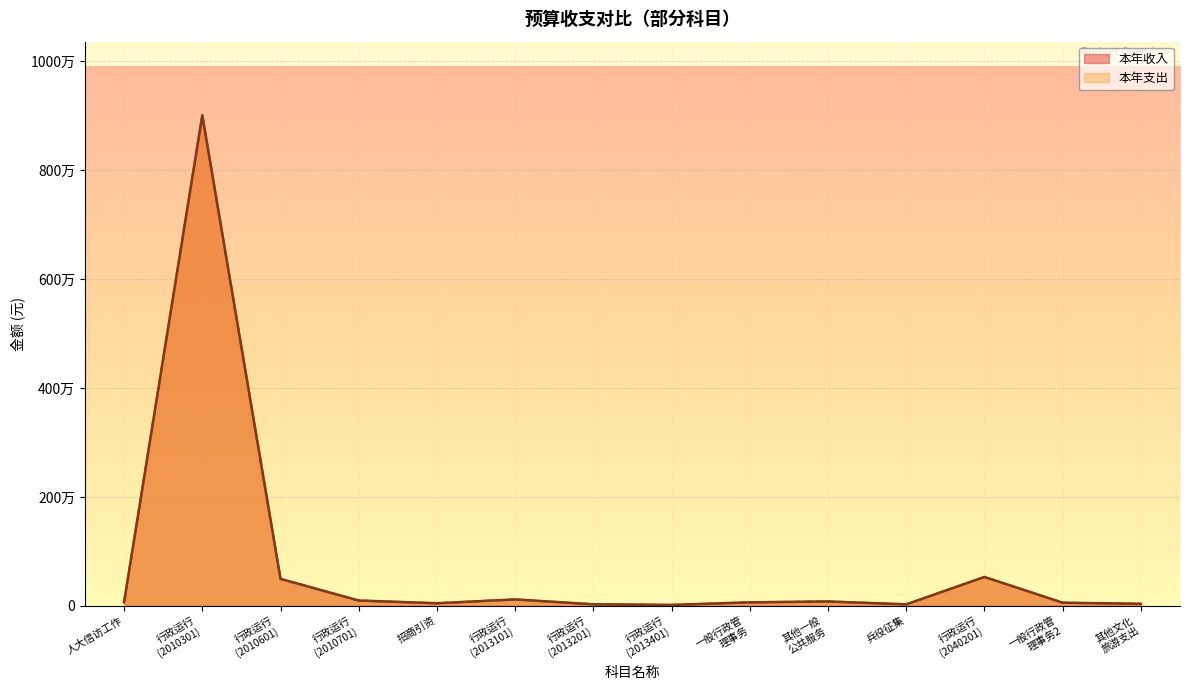

At which category does 本年支出 reach its first local valley?

招商引资